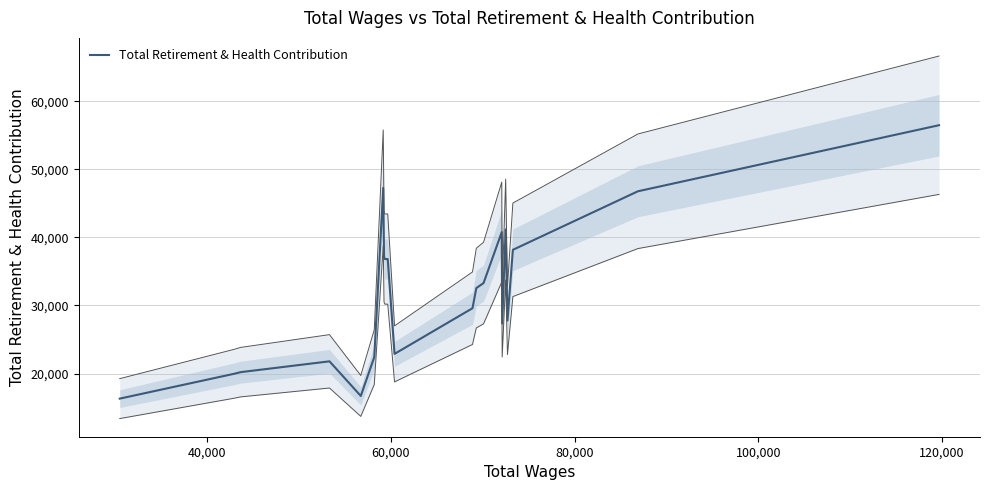

How many data points are less than 32555?

10